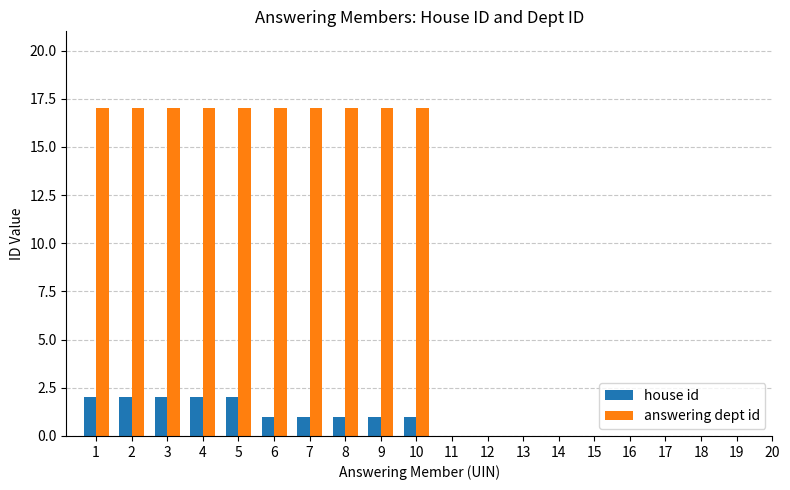

What is the highest value of the answering dept id series?

17